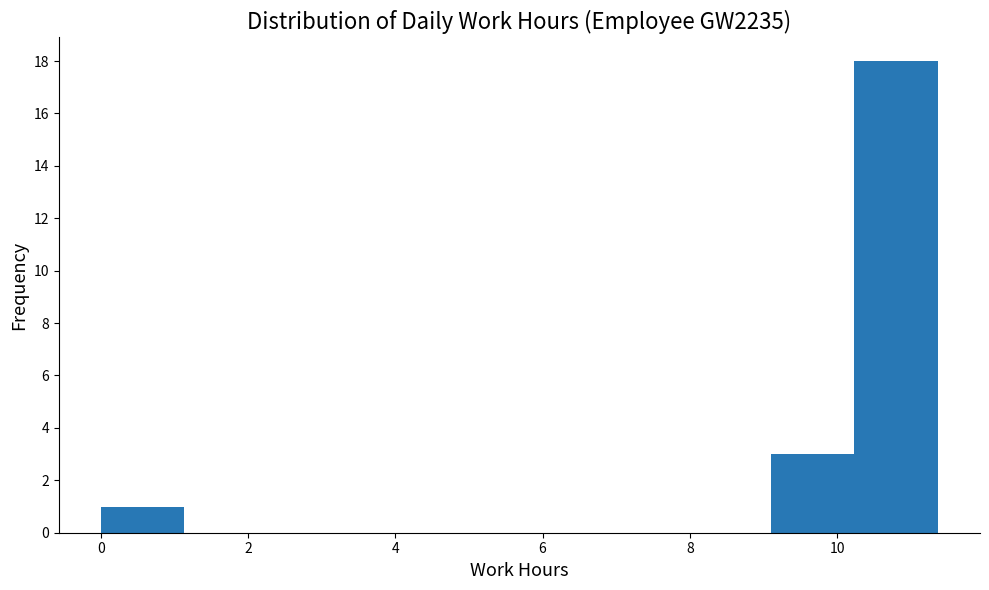

What is the height of the bar covering 10.2 to 11.4 on the x-axis? Neither the bar edges nor the heights are printed on the chart, so give them approximately, as read against the axes.

18